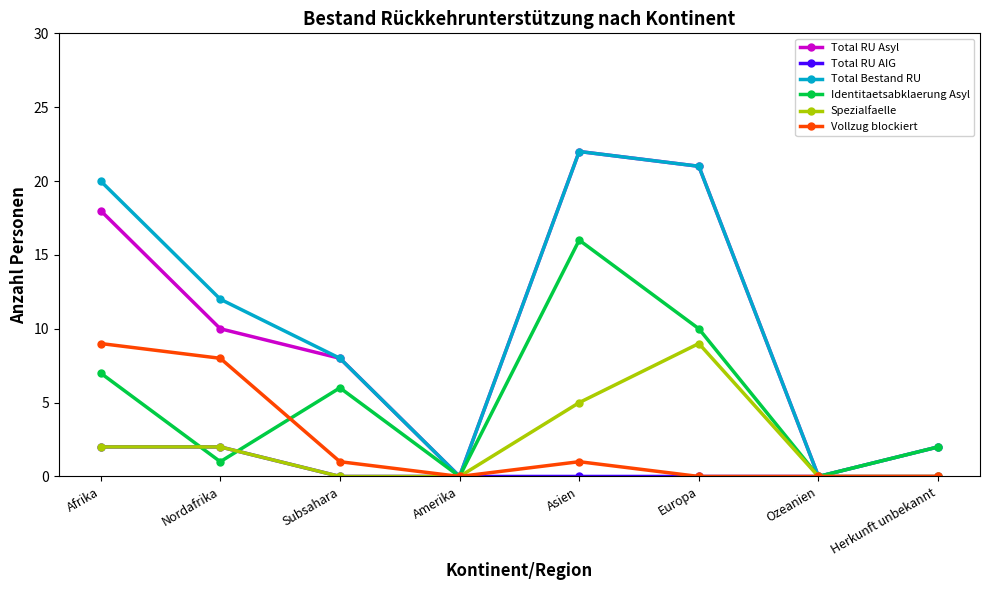

Does the chart have visible grid lines?

No